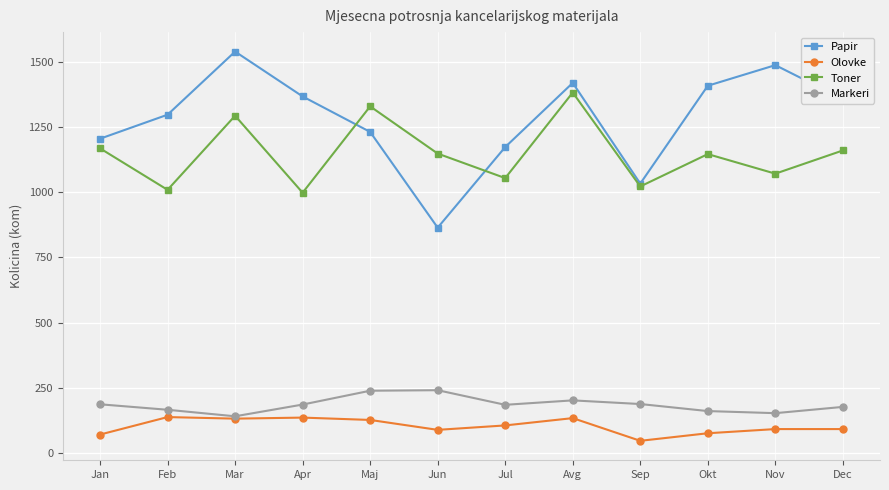

What are all the series names shown in the legend?

Papir, Olovke, Toner, Markeri